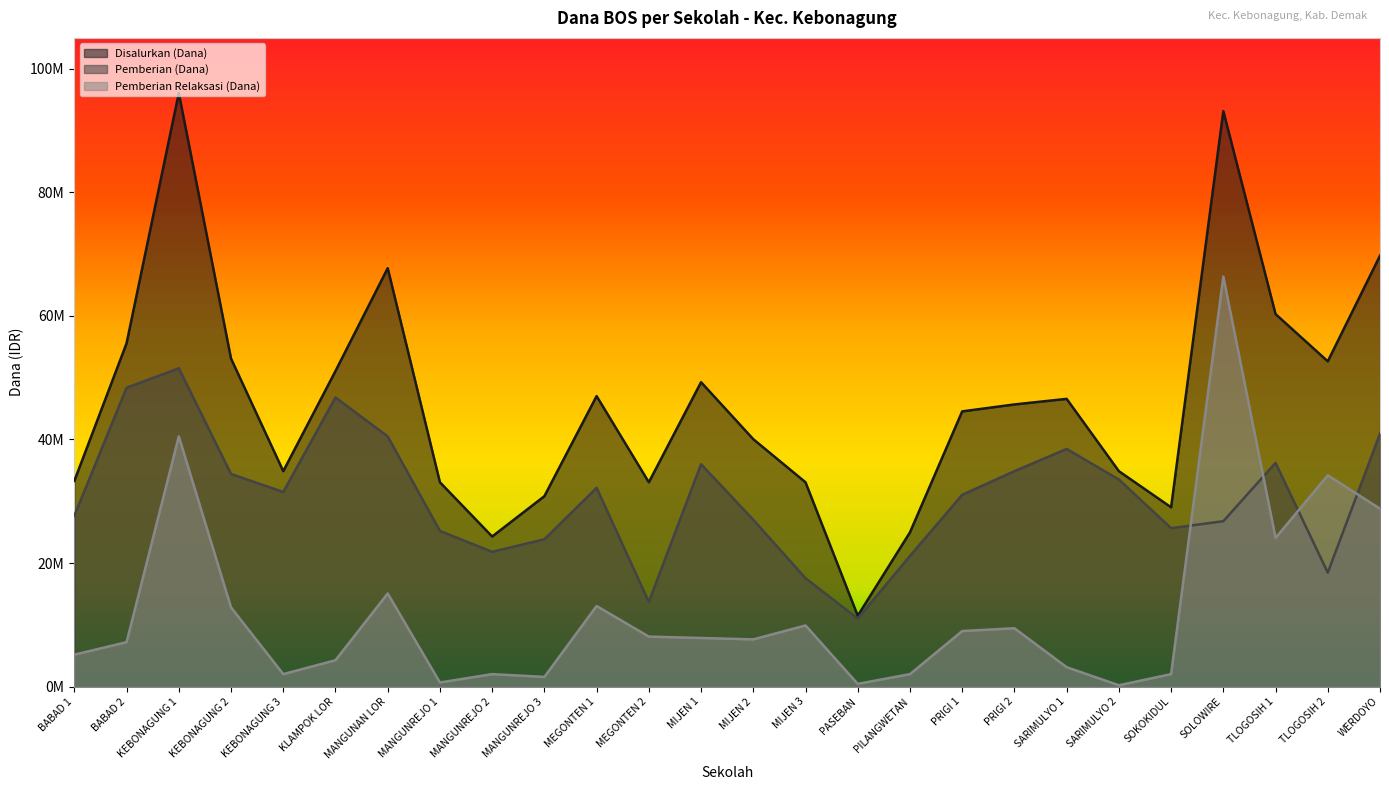

What is the label of the 24th point from the left?

TLOGOSIH 1